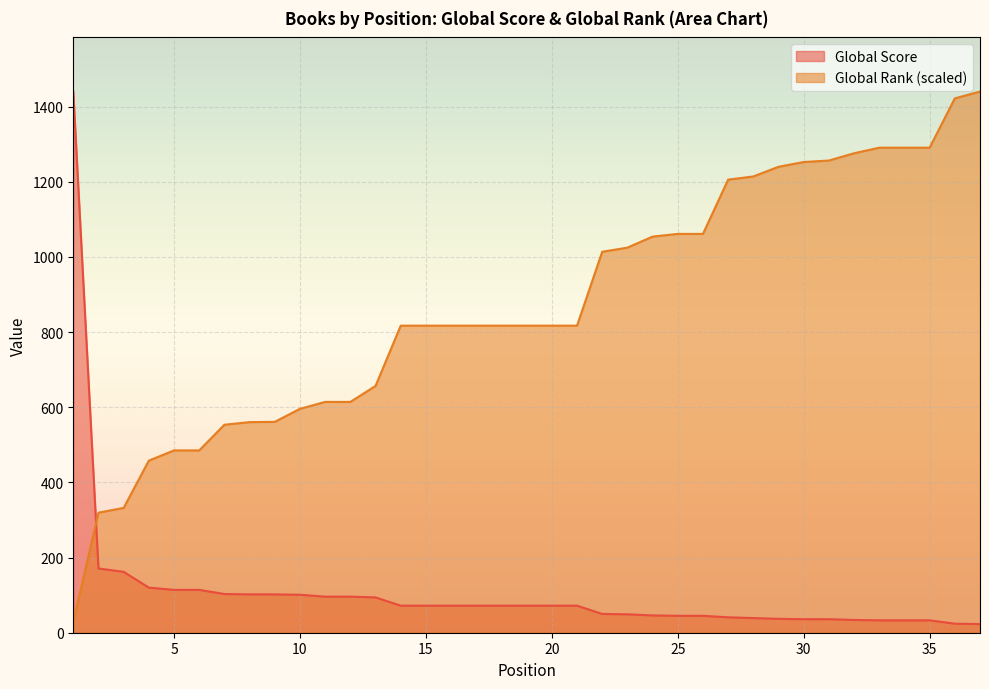

Where does the Global Rank series first go above 817?

14